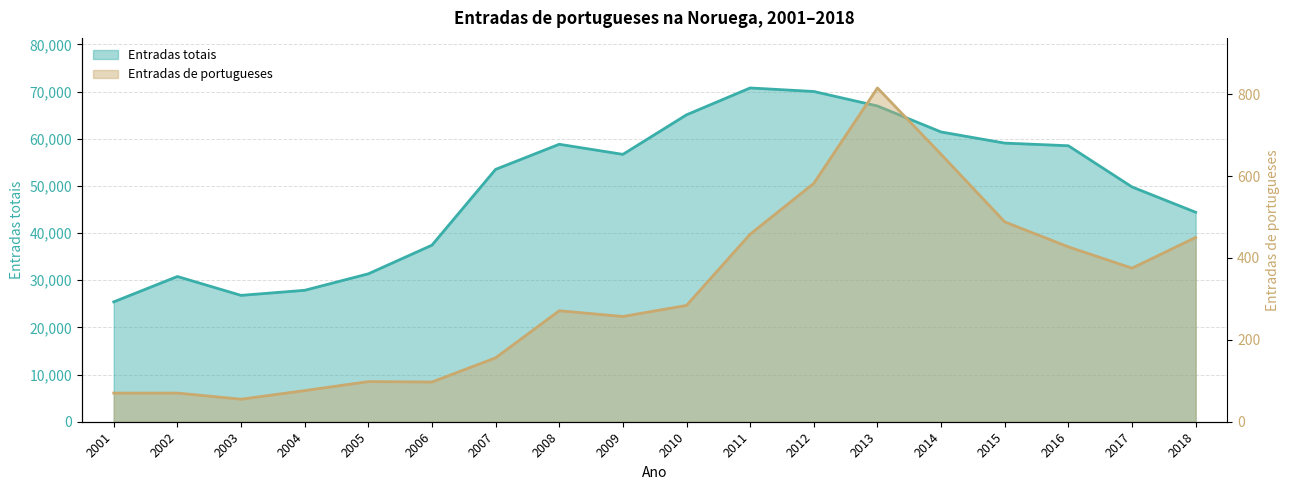

What is the spread (max minus min) of values at 2004?

27787